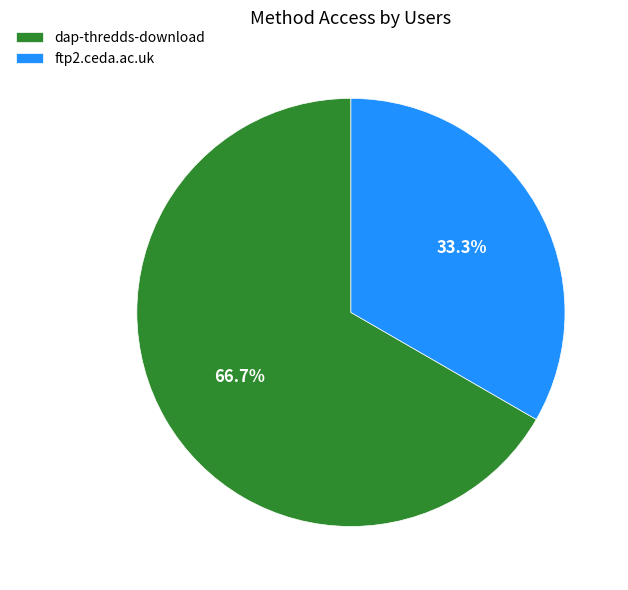

Is there any slice that represents more than half of the pie?

Yes